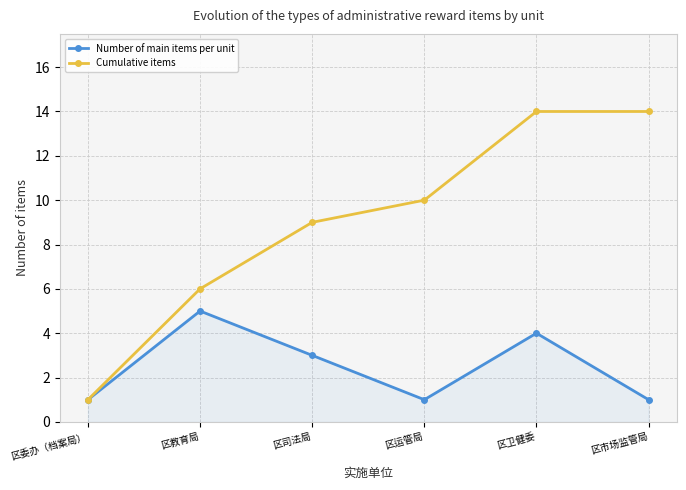

Which series has the widest spread of values?

Cumulative items